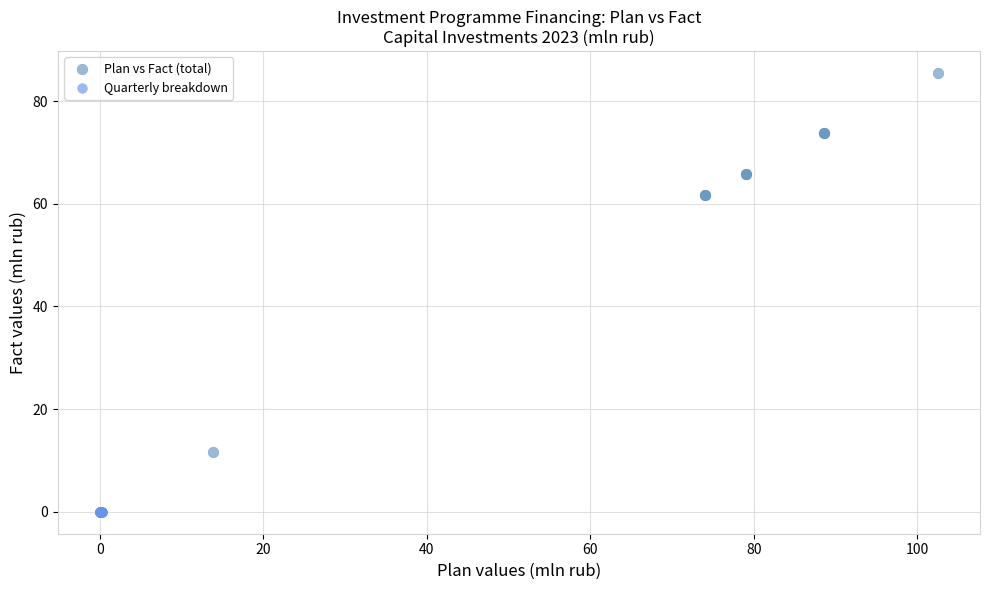

Which series contains the highest Y value?

Plan vs Fact (total)